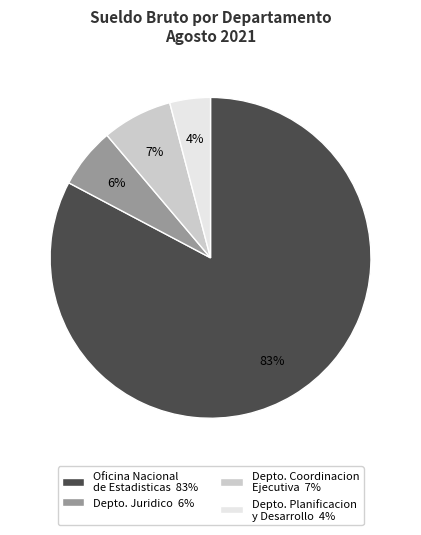

Count the number of slices in the pie.

4